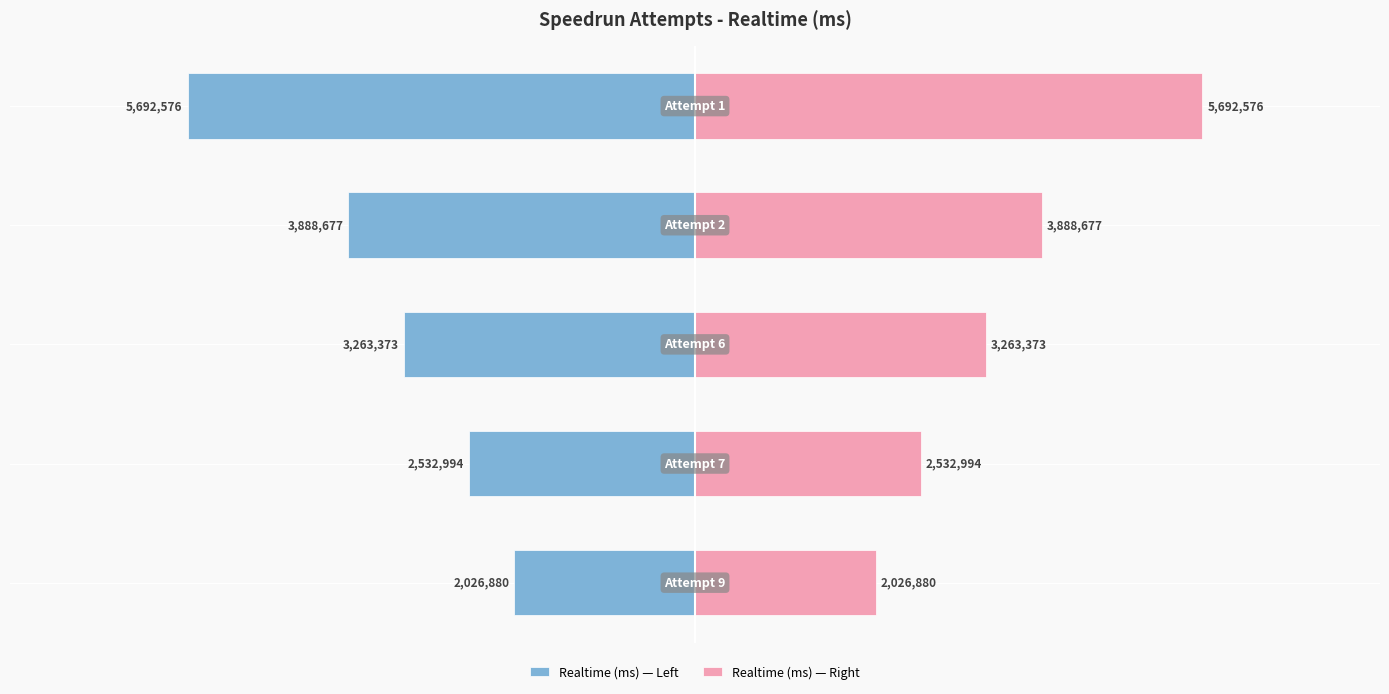

What is the difference between the maximum and minimum values in the Realtime (ms) — Right series?

3665696